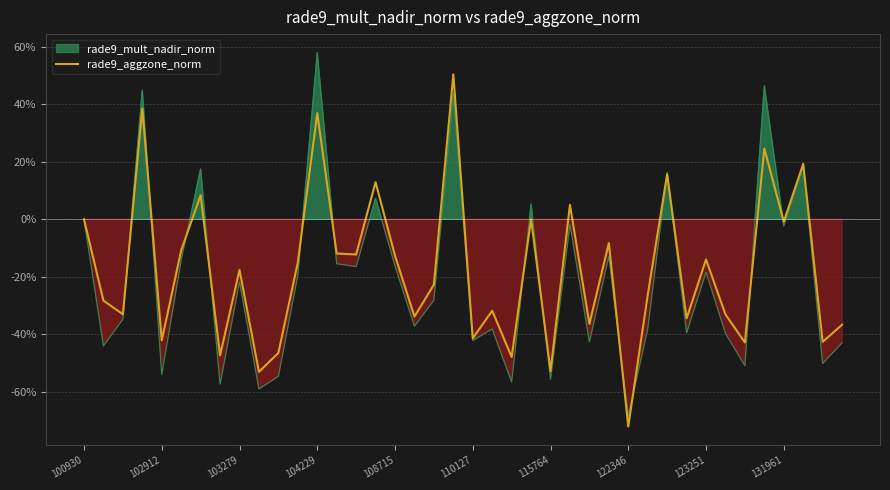

How many negative values are there?

29